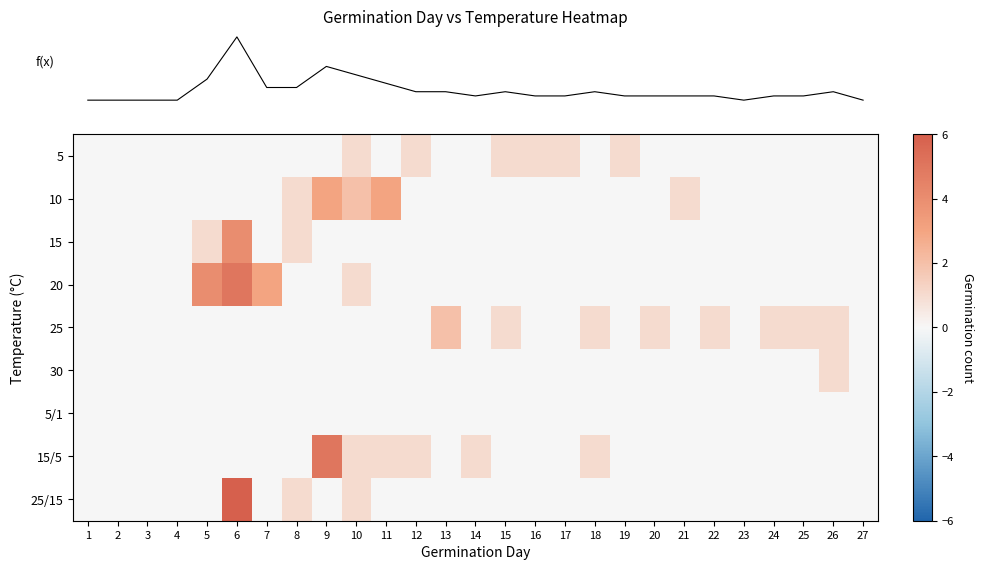

Which has a higher value, 19 or 7?

19